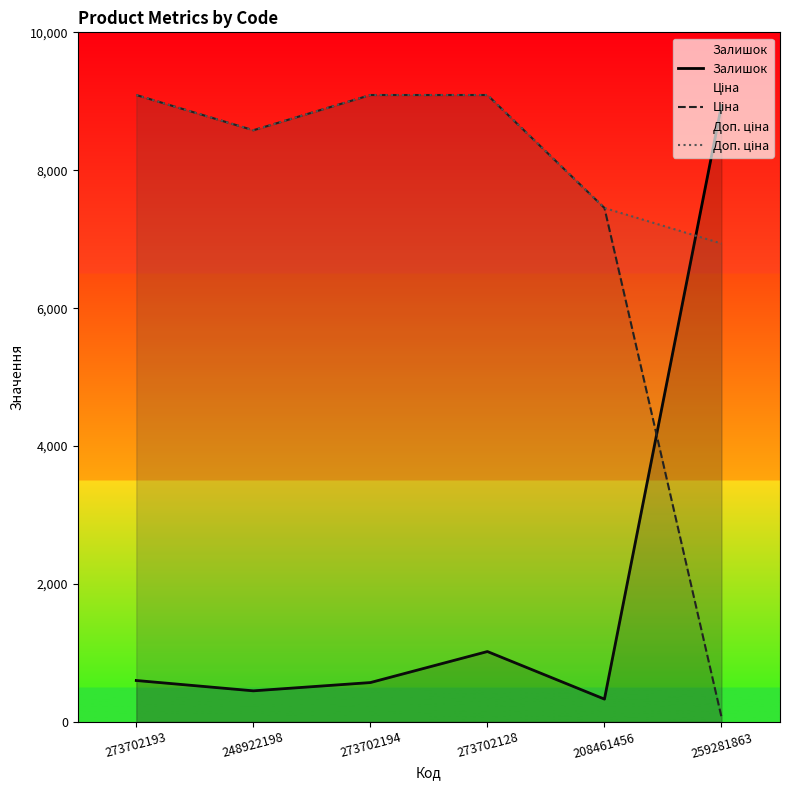

Is the value of Ціна at 208461456 greater than the value of Доп. ціна at 259281863?

Yes